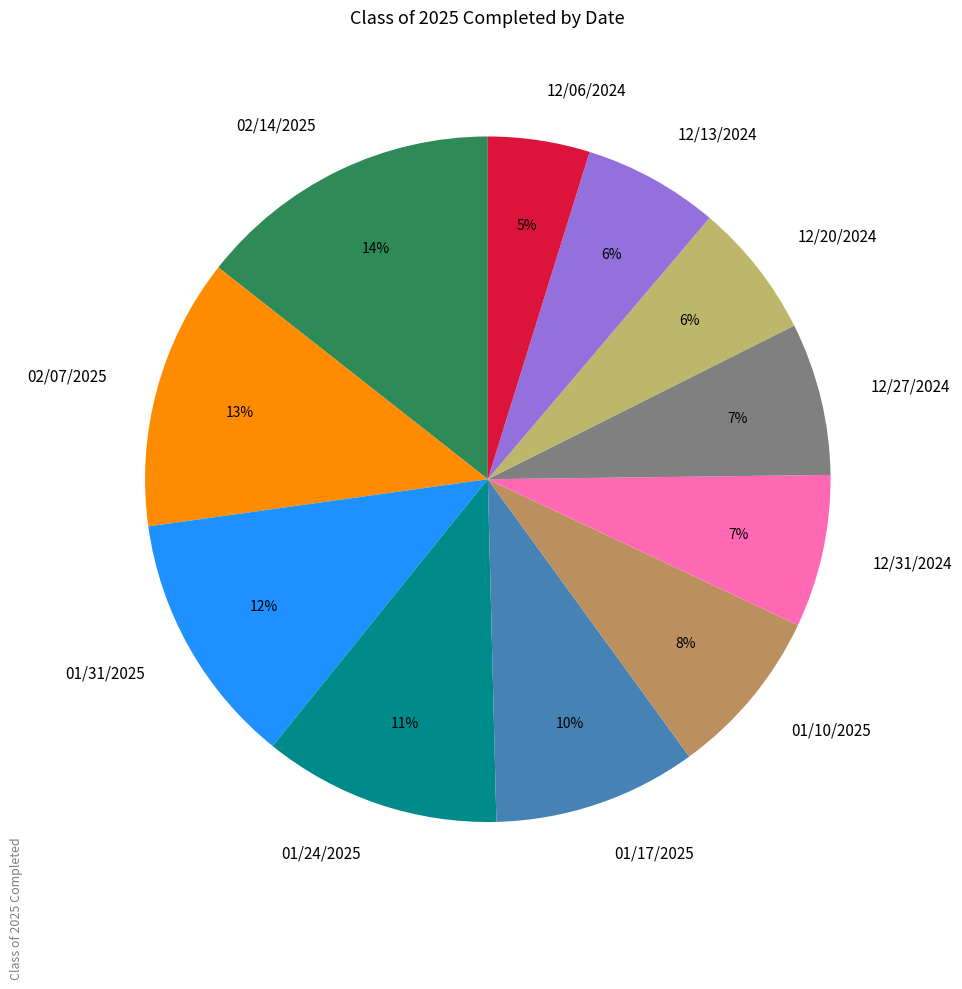

Which has a higher value, 12/20/2024 or 02/07/2025?

02/07/2025